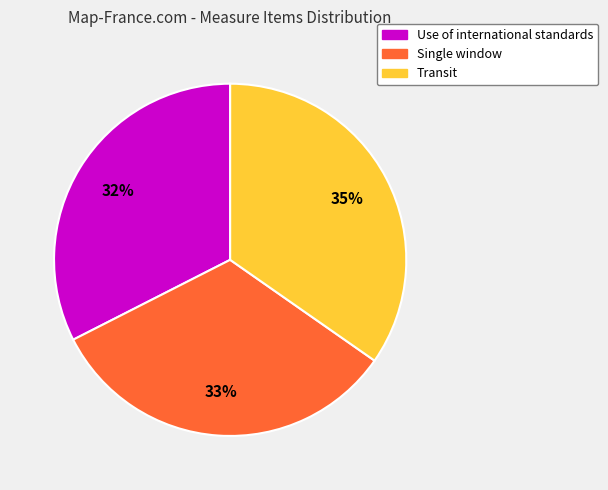

To the nearest percent, what percentage of the pie is Use of international standards?

32%